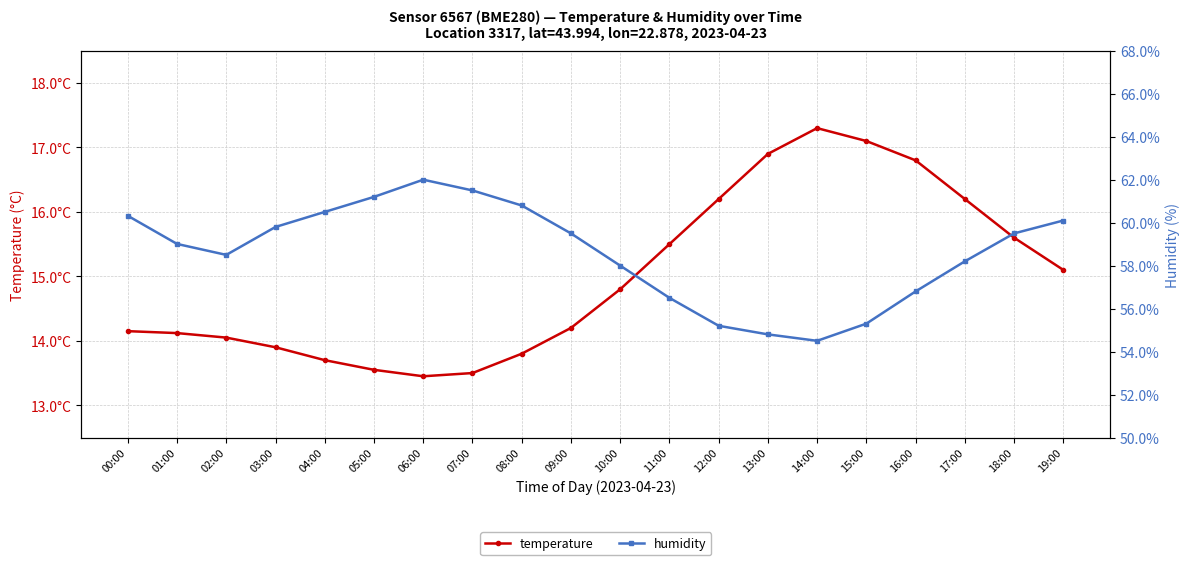

True or false: temperature and humidity cross at least once.

False